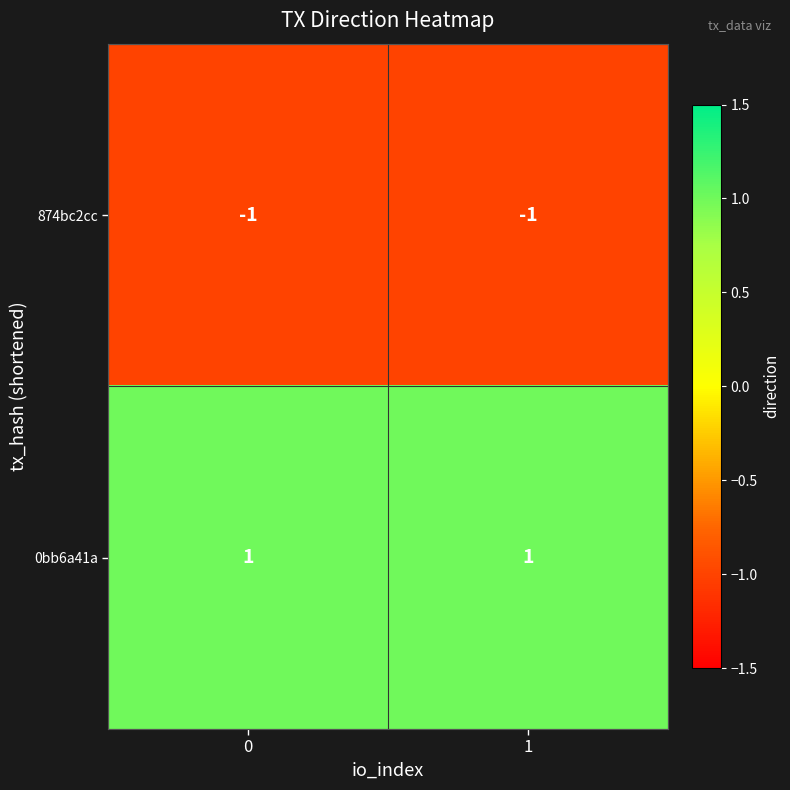

The value of 0bb6a41a at 1 is 1. True or false?

True